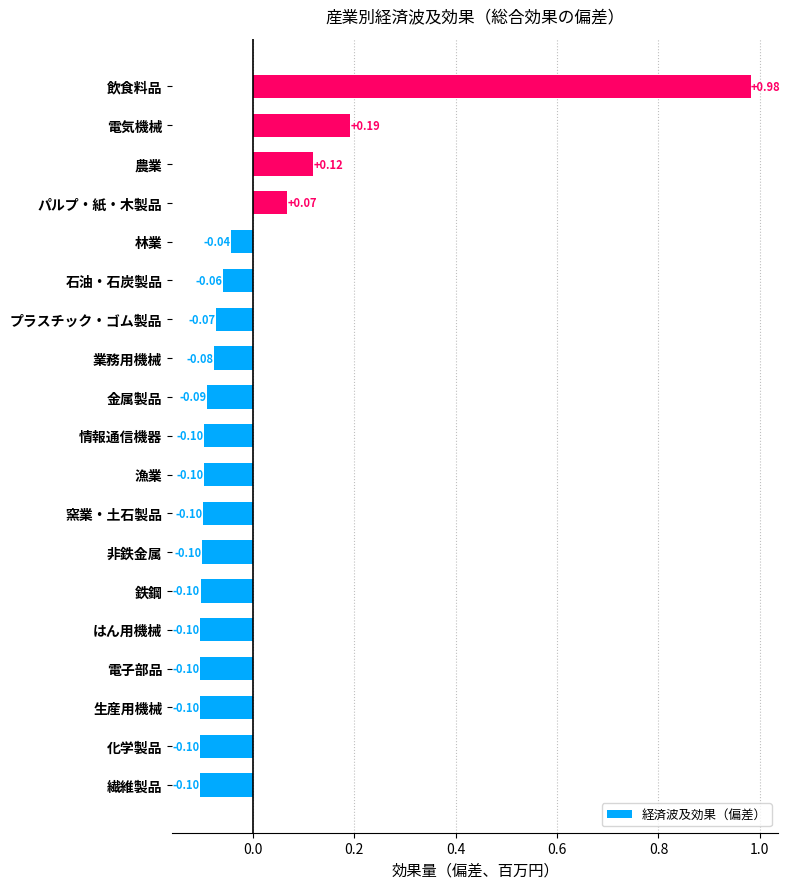

At which category does the chart reach its peak across all series?

飲食料品